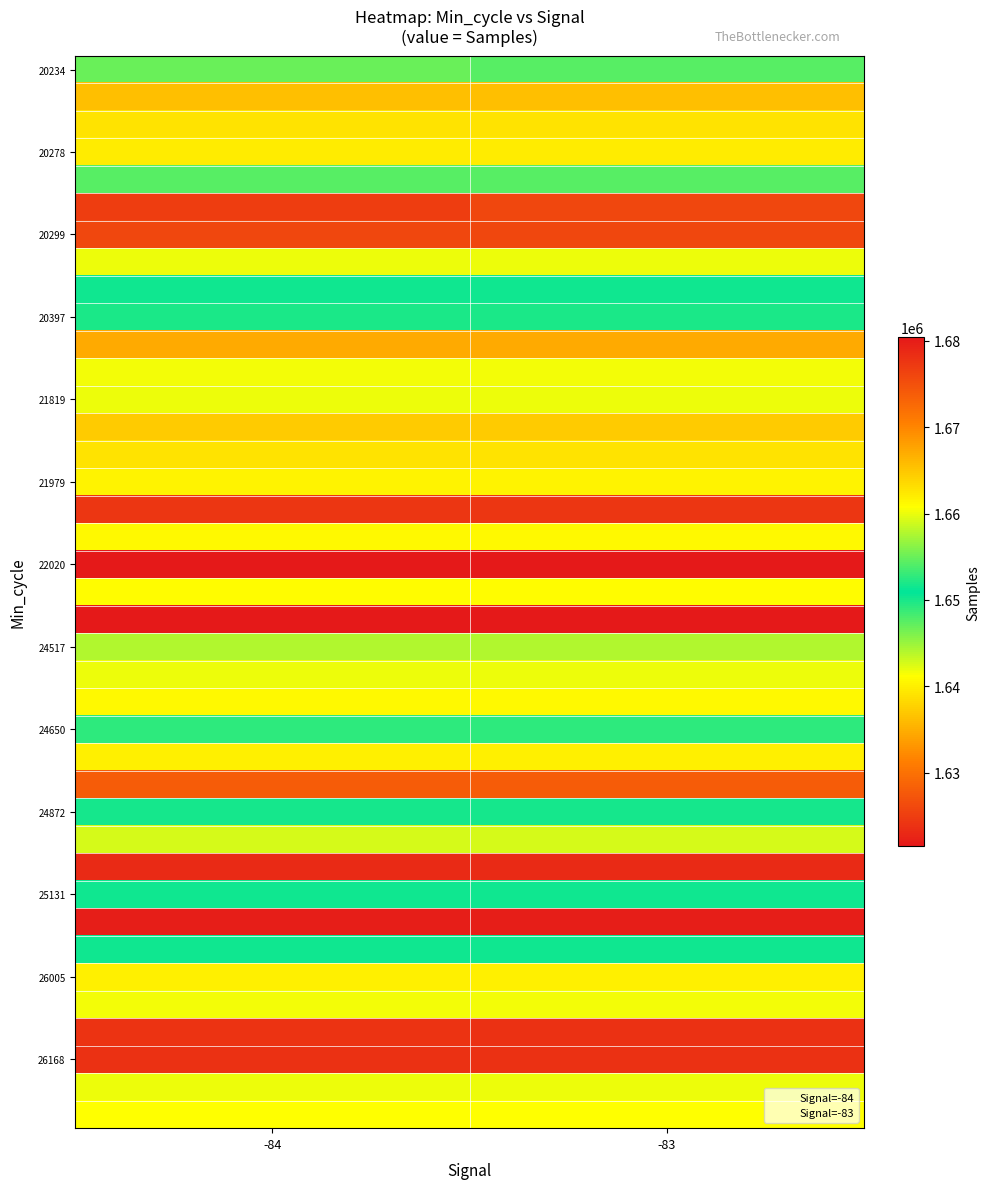

At how many categories does at least one series exceed 1675483?

2